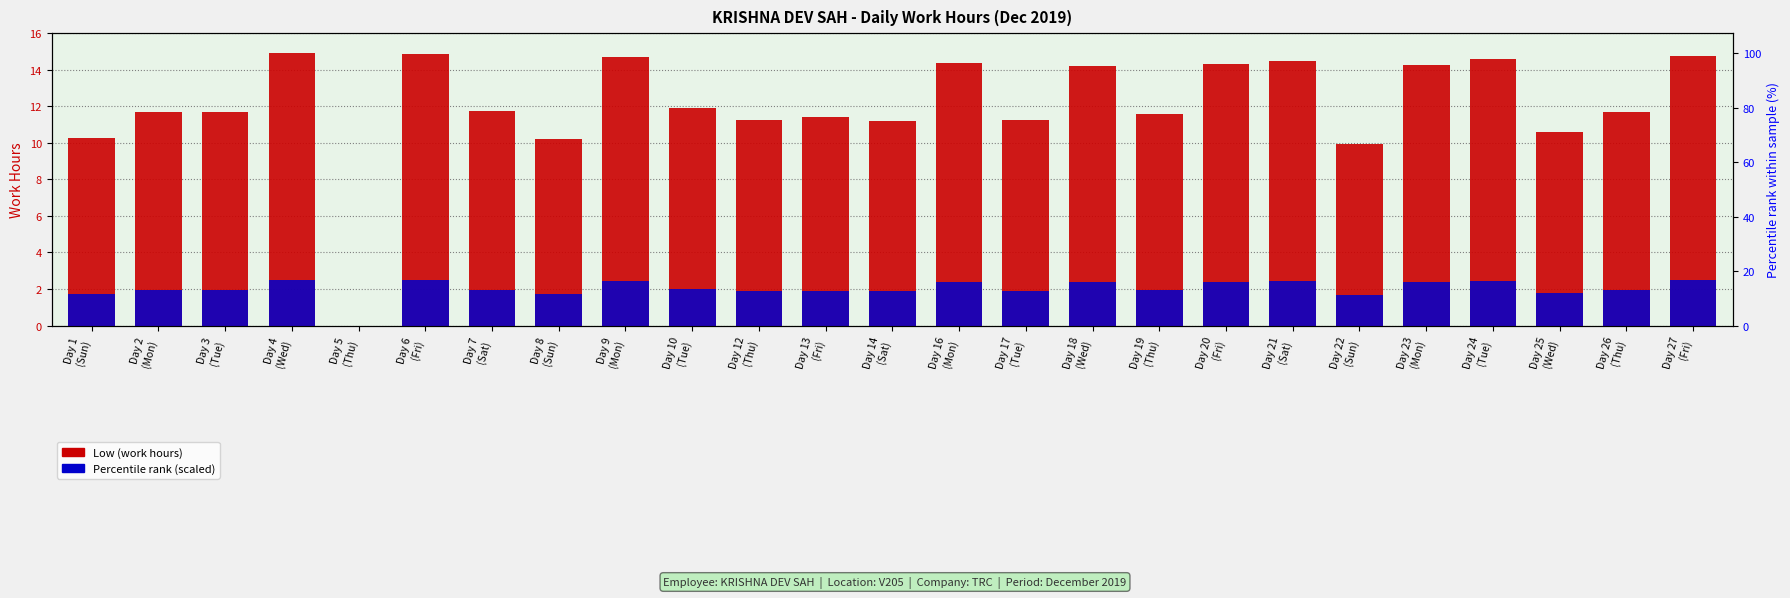

What position from the left is Day 10
(Tue)?

10